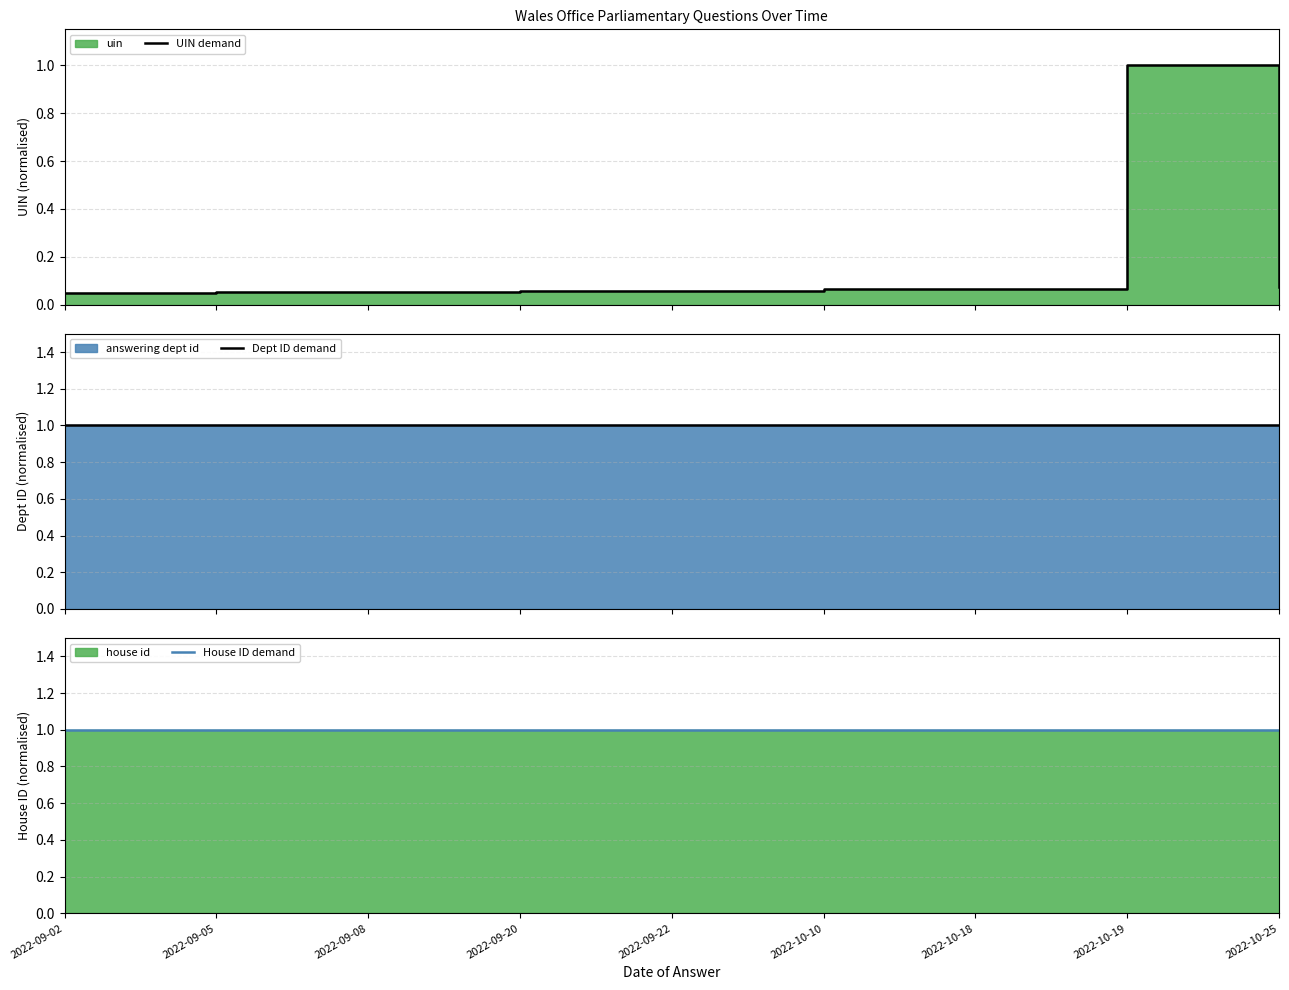

True or false: UIN demand and House ID demand cross at least once.

False